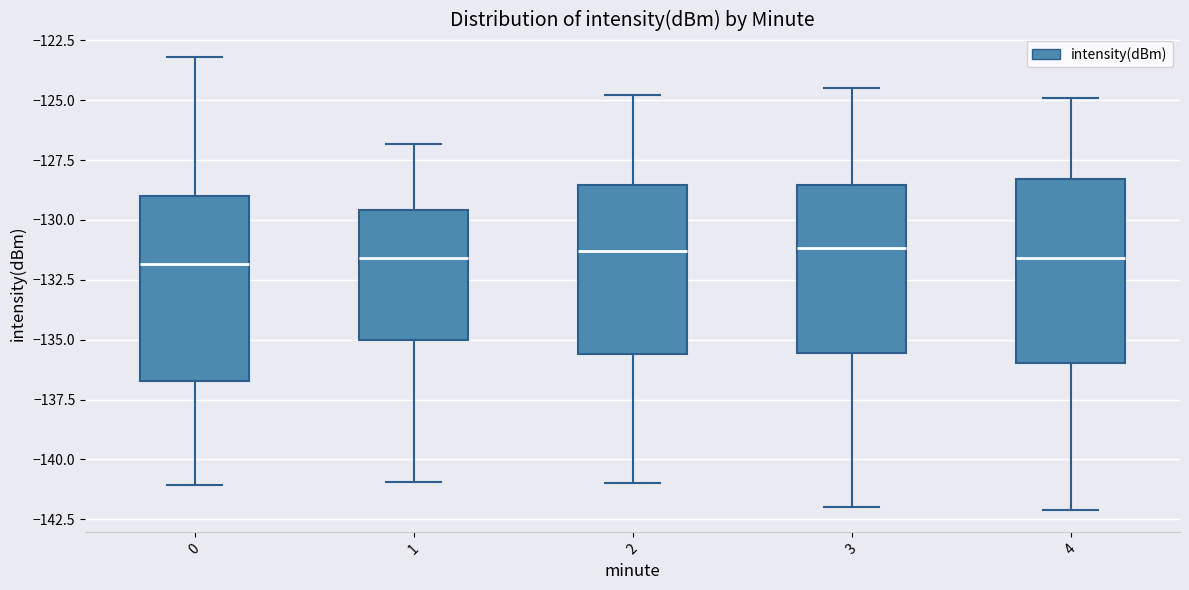

Reading left to right, read every box against the y-axis: the position of its median line, the range the box covers, and the ends of its whiskers. The values are not printed on the chart, so give them approximately, as read against the axis.

0: median -132.0, box -136.5 to -129.0, whiskers -141.0 to -123.0
1: median -131.5, box -135.0 to -129.5, whiskers -141.0 to -127.0
2: median -131.5, box -135.5 to -128.5, whiskers -141.0 to -125.0
3: median -131.0, box -135.5 to -128.5, whiskers -142.0 to -124.5
4: median -131.5, box -136.0 to -128.5, whiskers -142.0 to -125.0